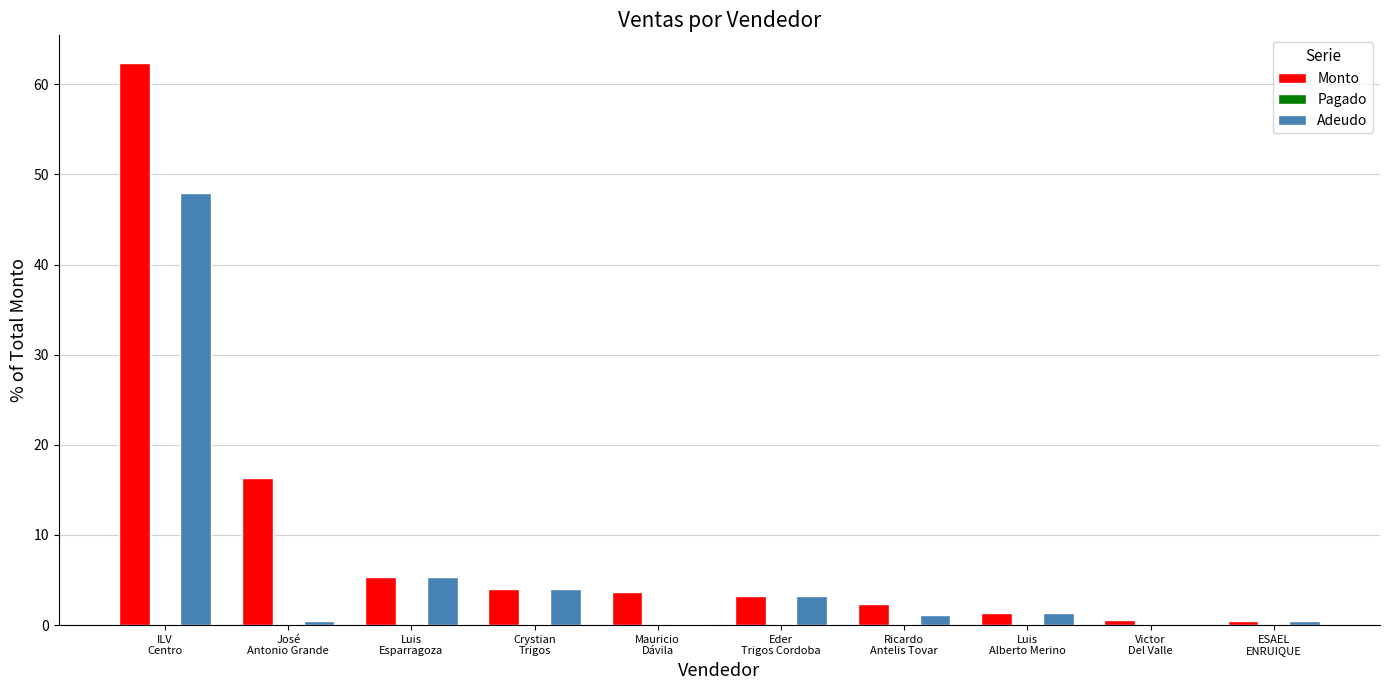

What is the sum of all Monto values?

99.6